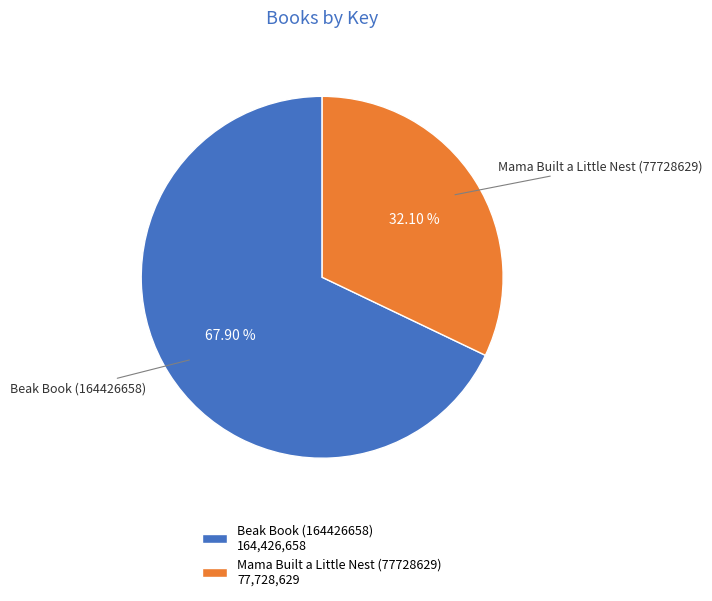

How many segments does this pie chart have?

2